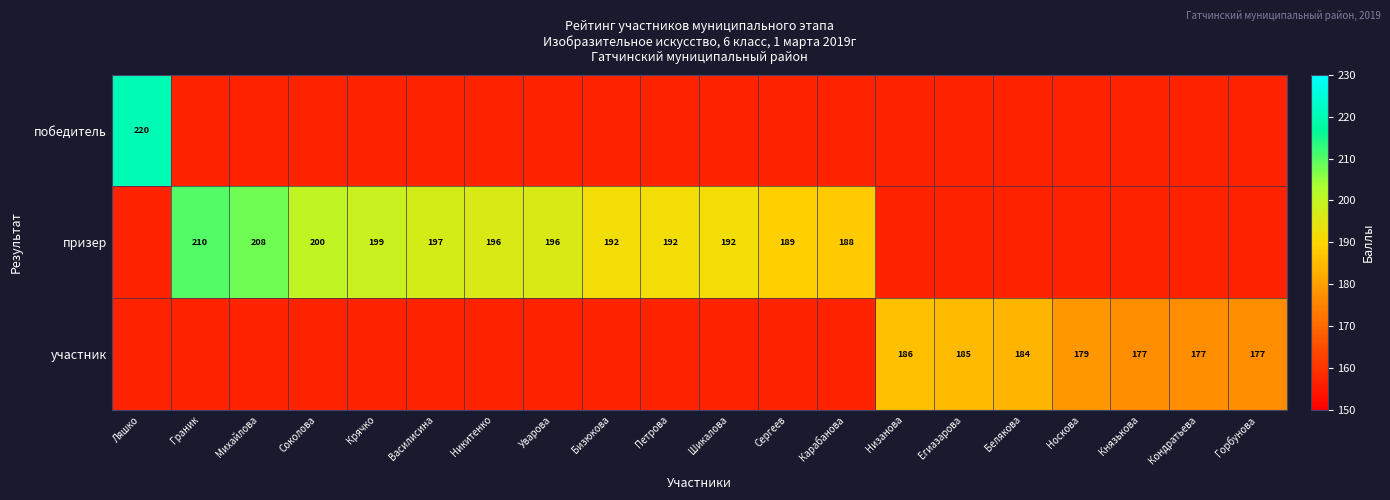

What is the smallest value displayed?

157